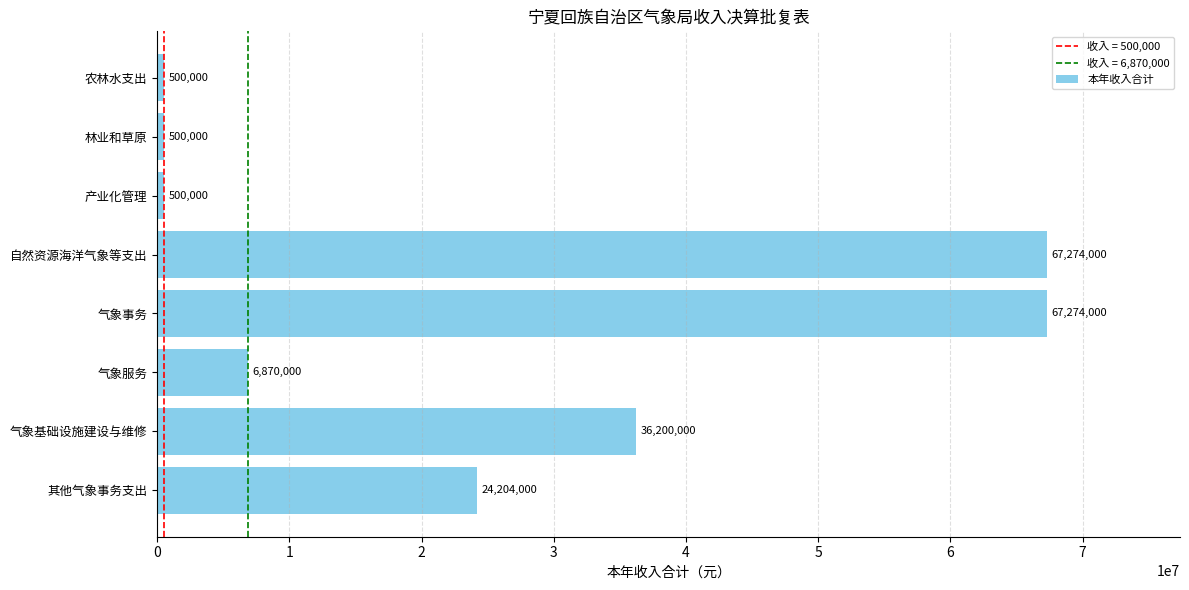

Reading top to bottom, transcribe all the data shown in this chart.

农林水支出=500000	林业和草原=500000	产业化管理=500000	自然资源海洋气象等支出=67274000	气象事务=67274000	气象服务=6870000	气象基础设施建设与维修=36200000	其他气象事务支出=24204000